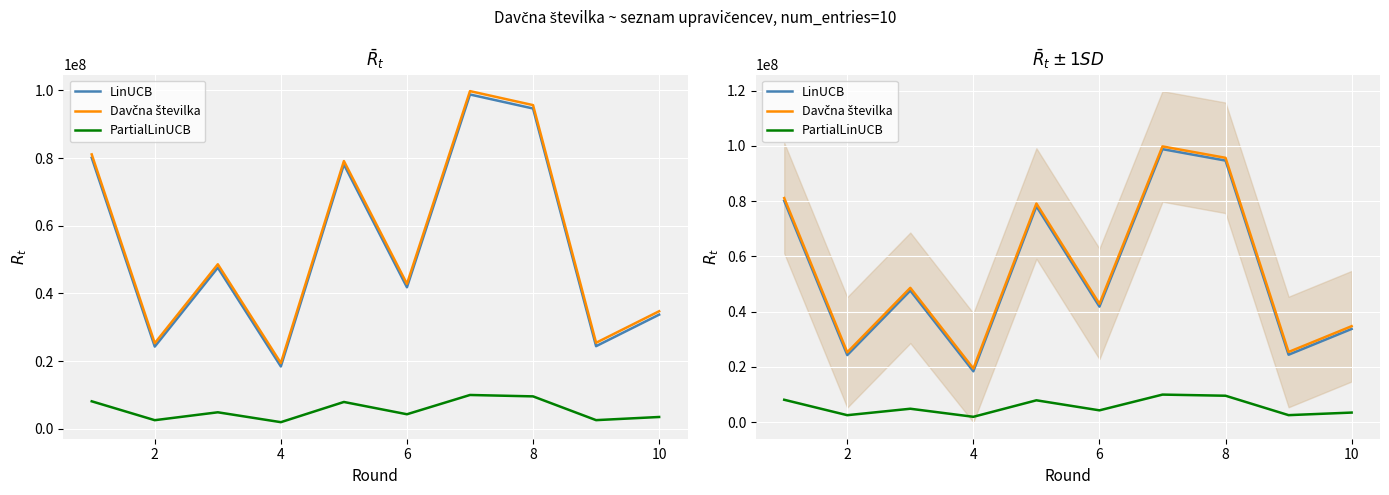

What is the sum of all PartialLinUCB values?

55182565